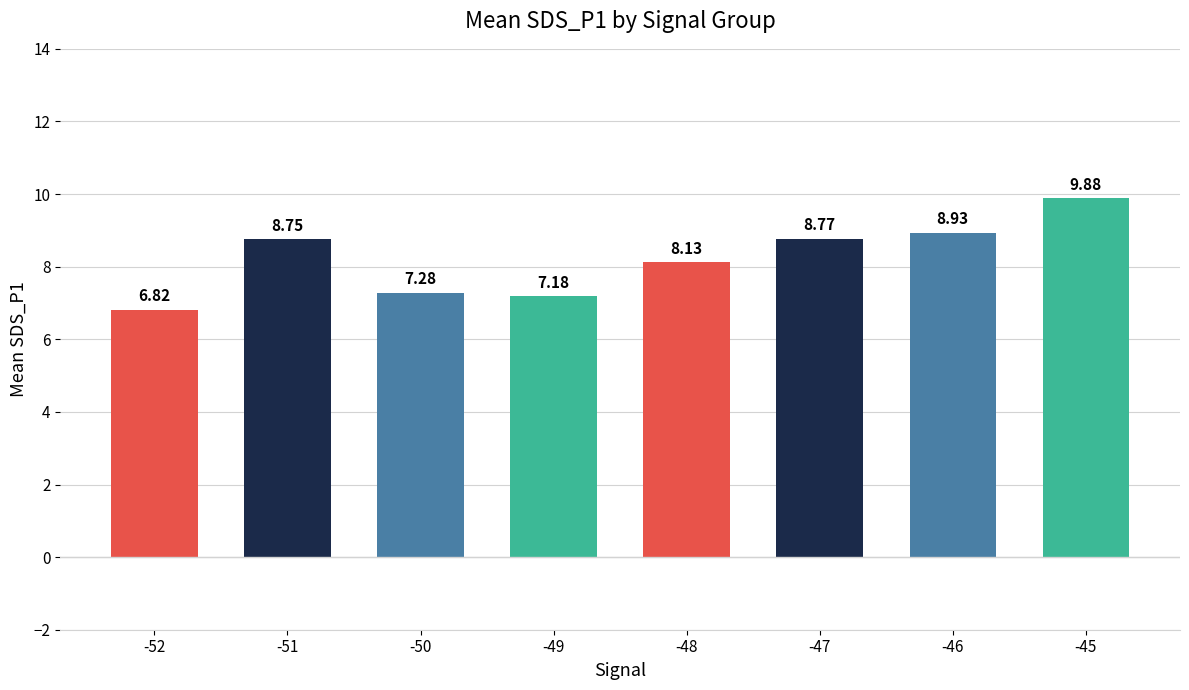

What is the value of the 5th bar from the left?

8.1